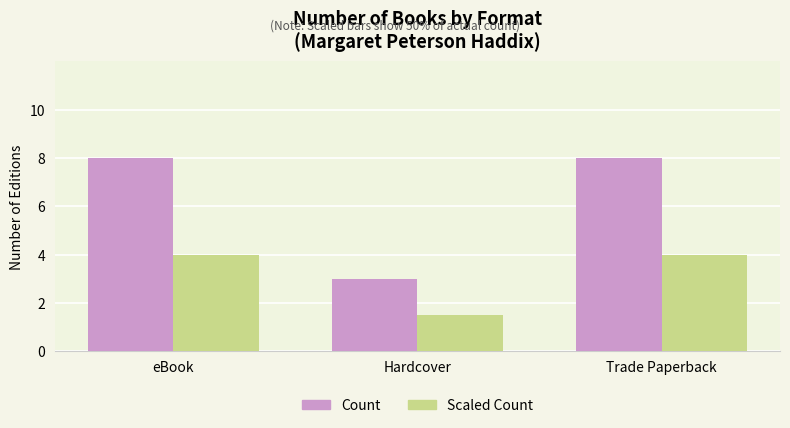

What is the average value of the Count series?

6.3